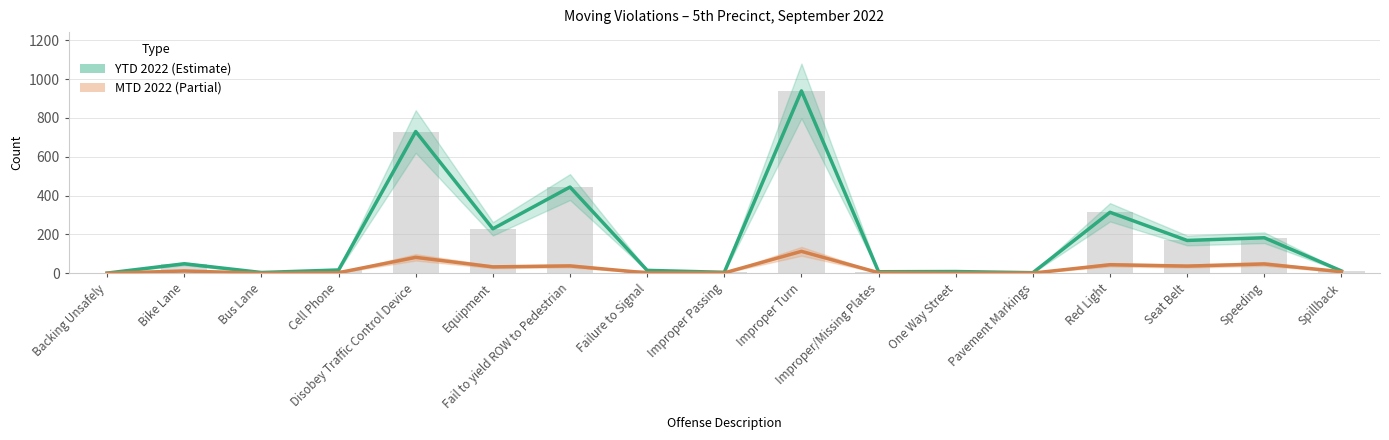

How many values in the YTD 2022 series exceed 17?

8